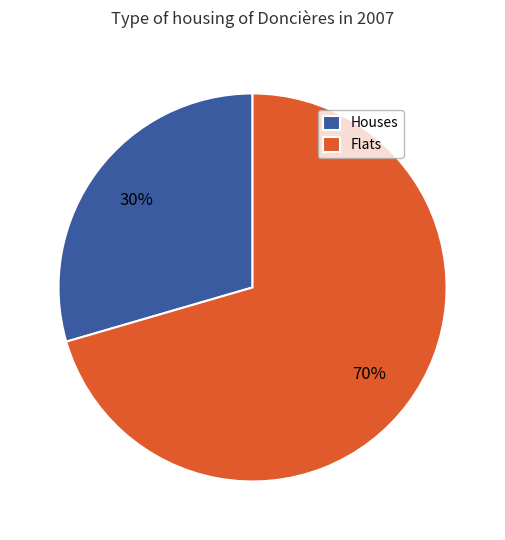

How many segments does this pie chart have?

2